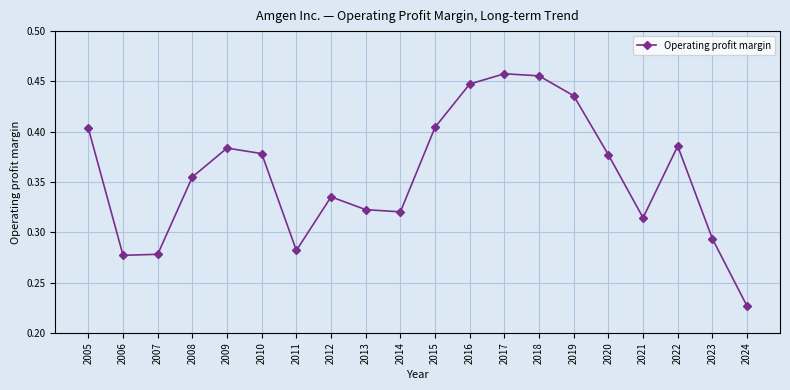

How many values are between 0 and 1?

20